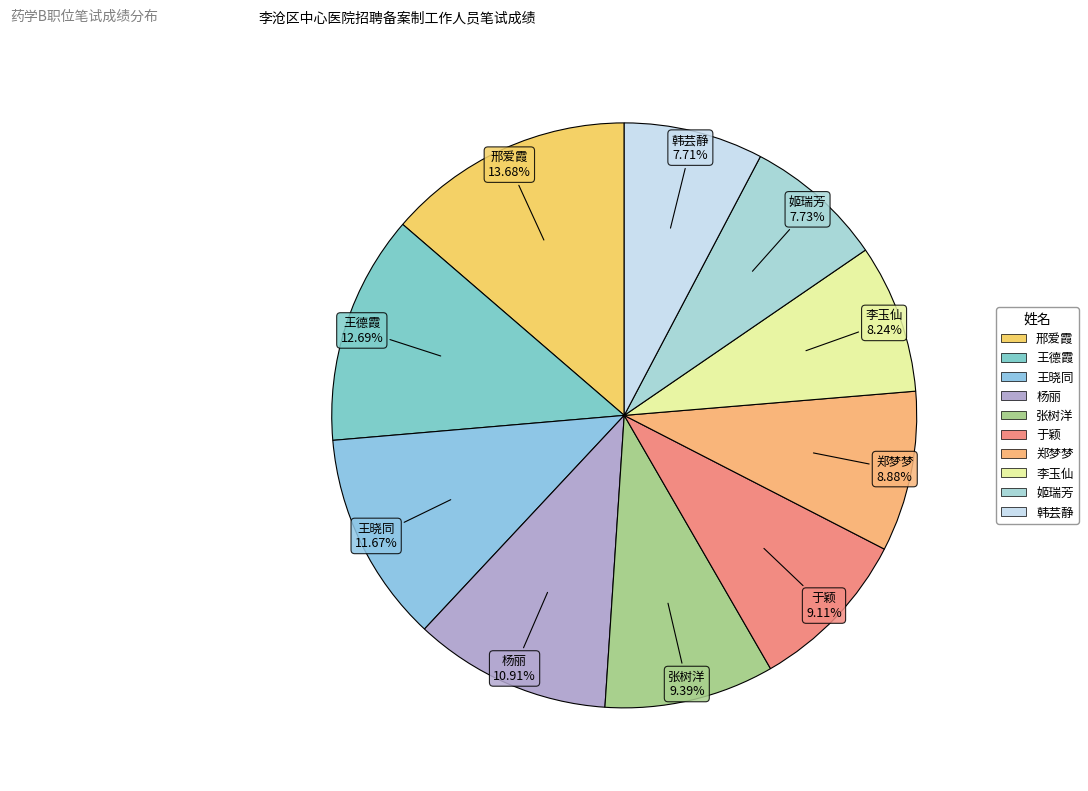

What is the largest slice in the pie chart?

邢爱霞